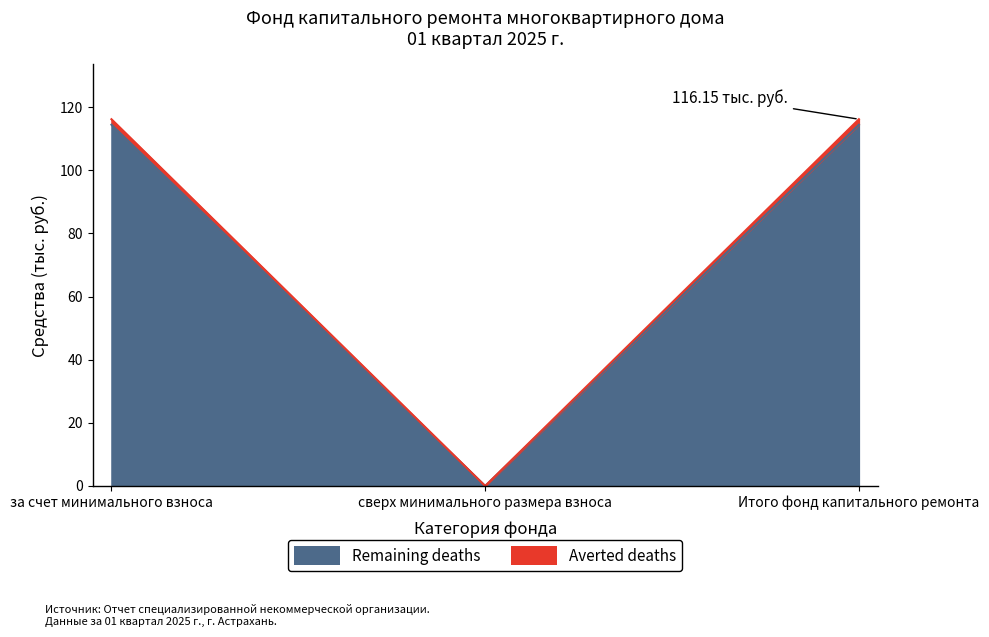

Read the Remaining deaths value at за счет минимального взноса.

114.4